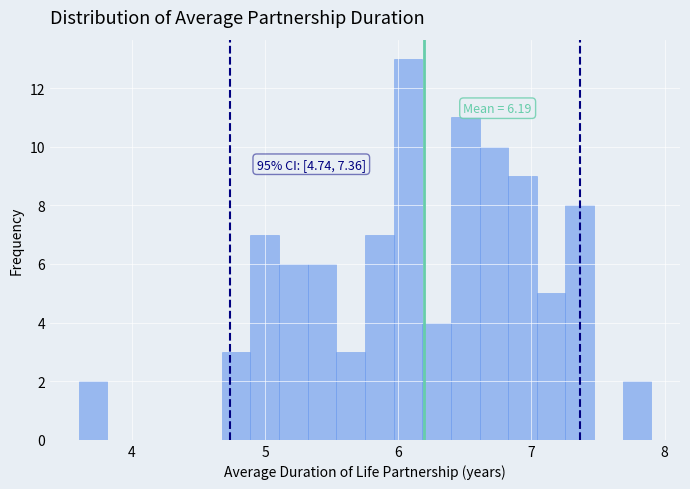

Around what value on the x-axis is the tallest bar? Give the approximate position of its centre, as read against the axis.

6.1